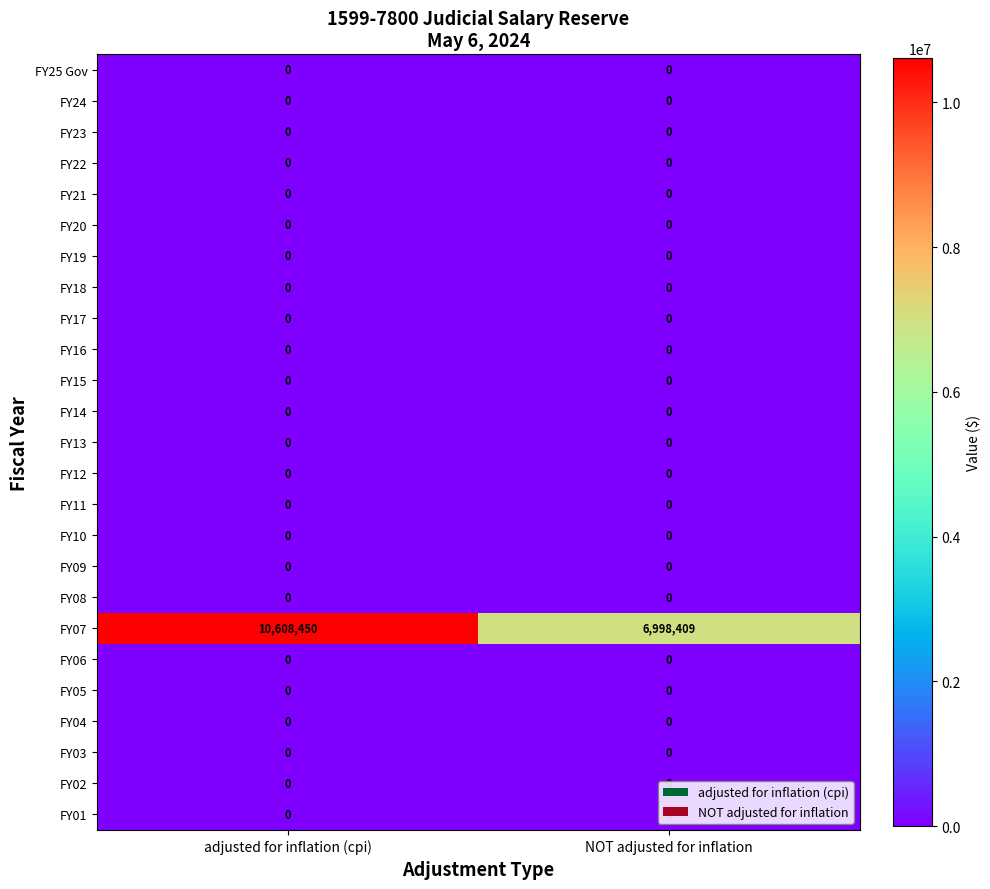

Is it true that FY08 equals 0 at NOT adjusted for inflation?

True